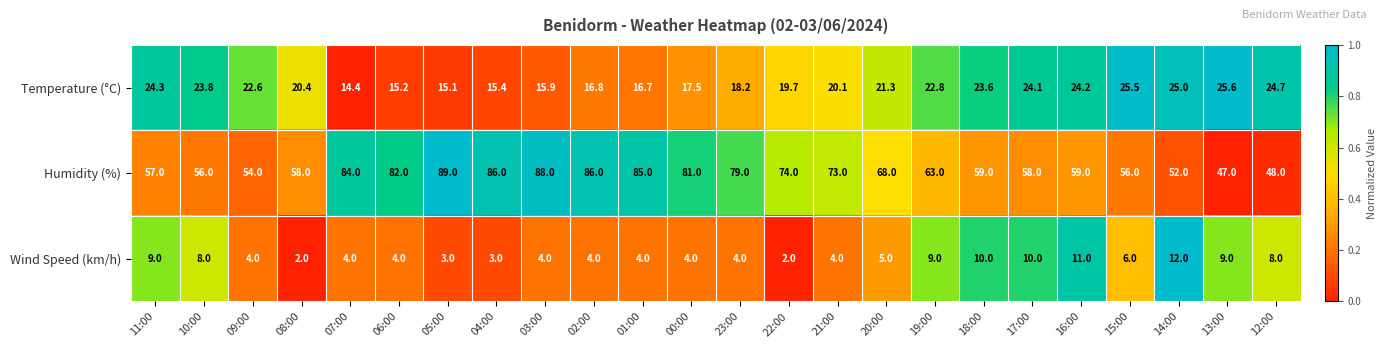

Rank the series by their maximum value, from highest to lowest.

Humidity (%), Temperature (°C), Wind Speed (km/h)